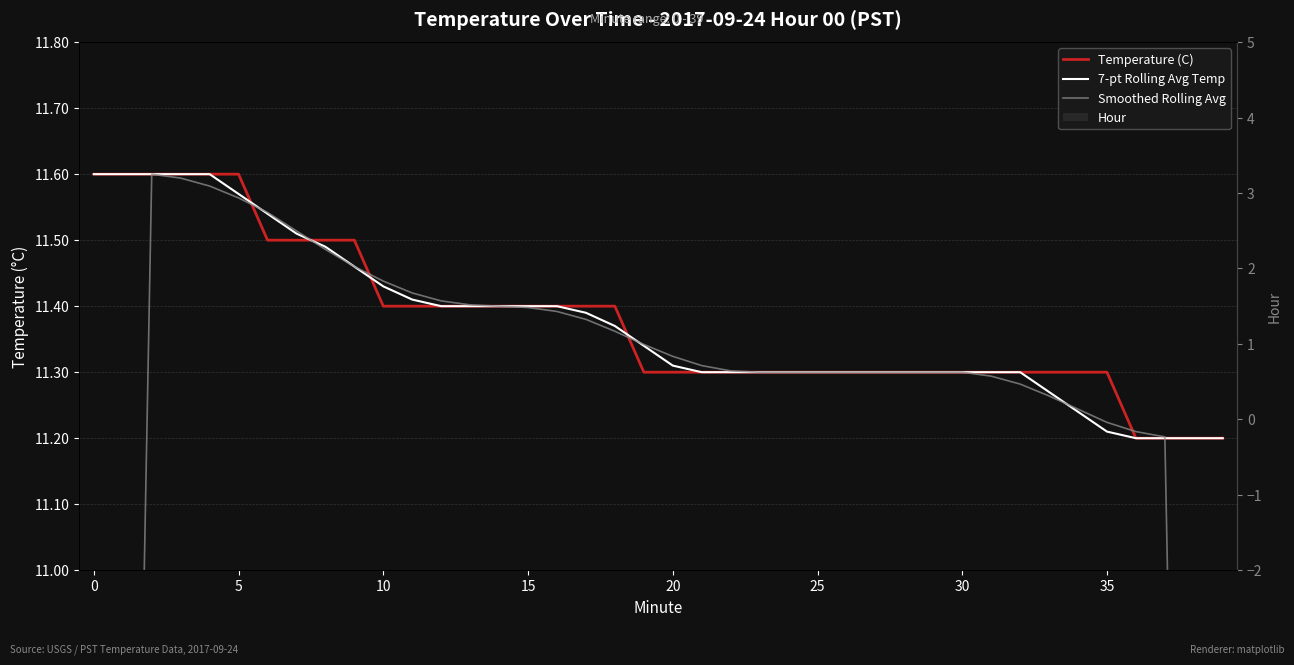

At which label does Temperature (C) reach its minimum?

36